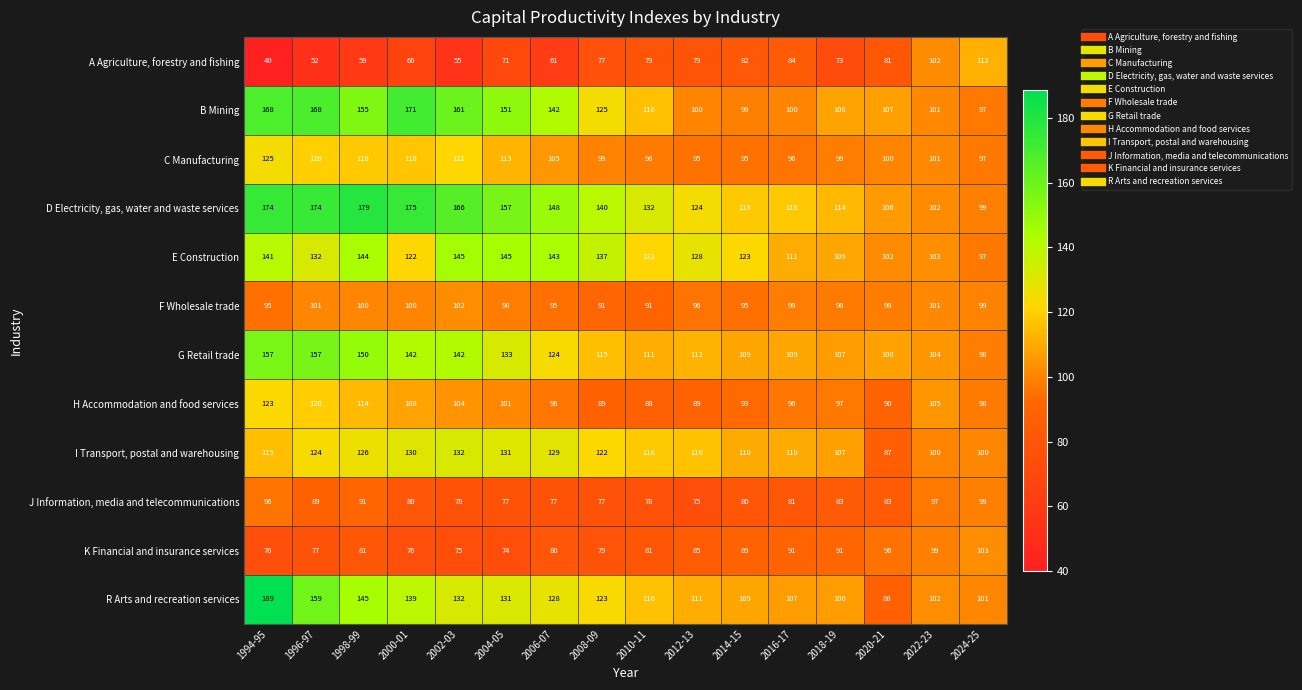

What is the difference between the K Financial and insurance services values at 2024-25 and 2004-05?

29